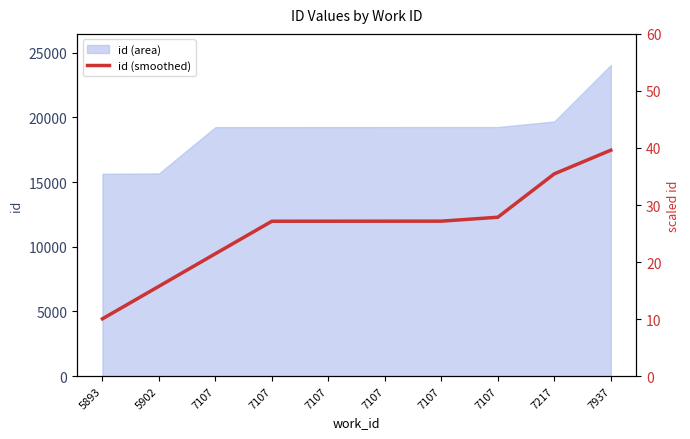

Between 7107 and 7107, which is larger?

7107